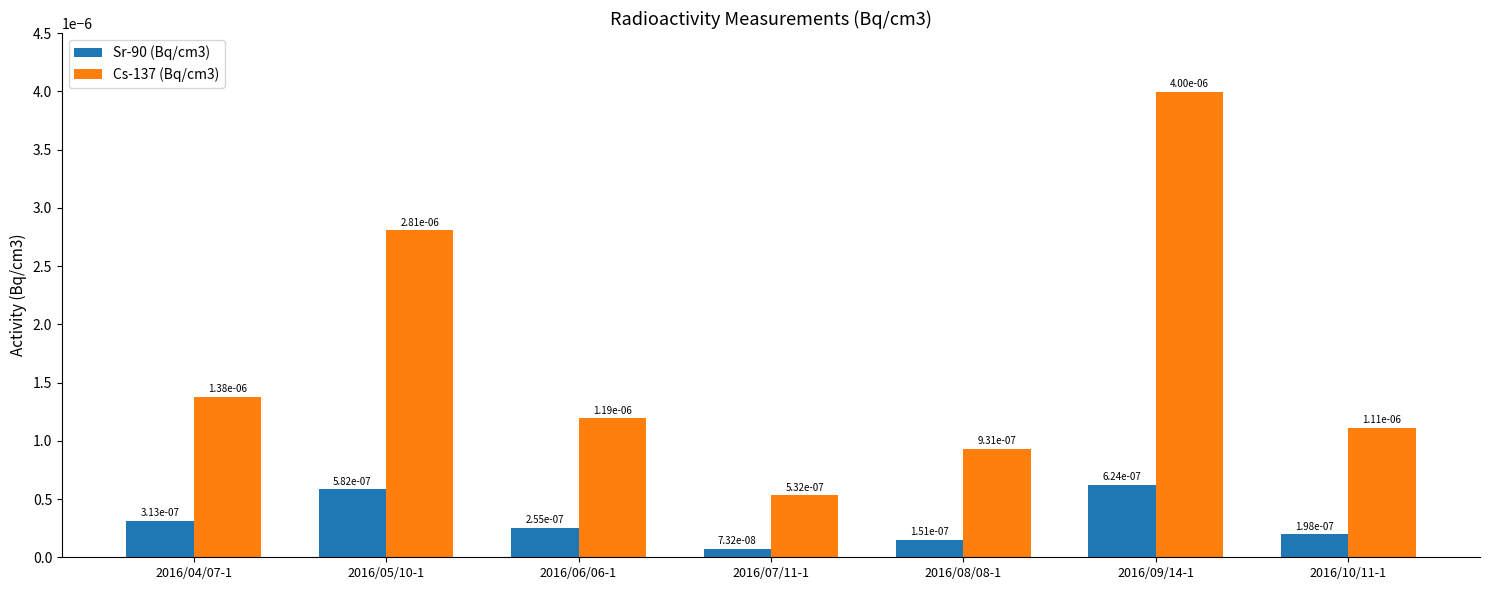

At how many categories does at least one series exceed 0?

7